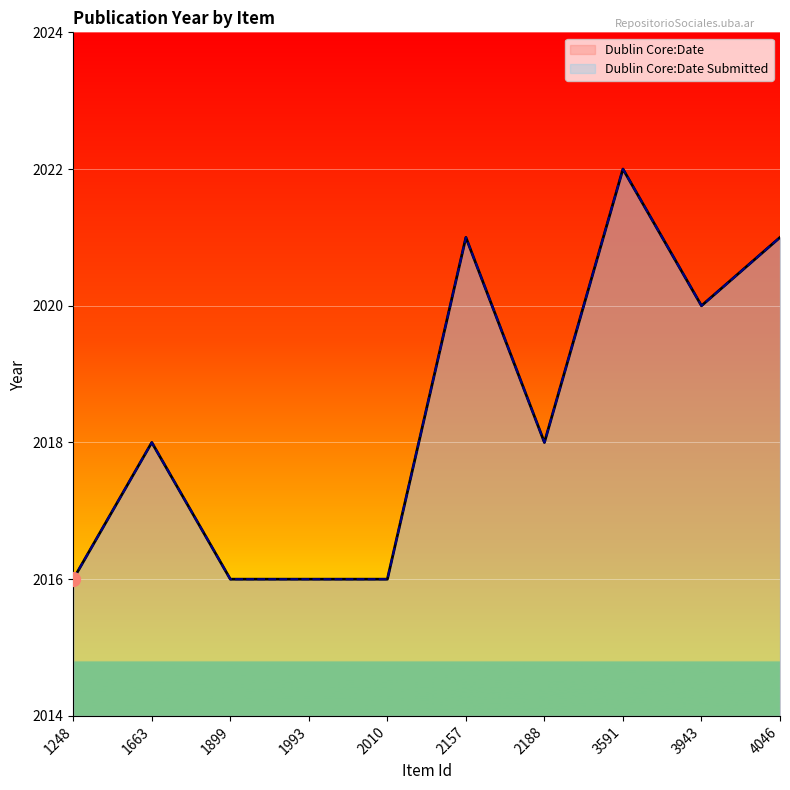

Which series has the largest total across all categories?

Dublin Core:Date